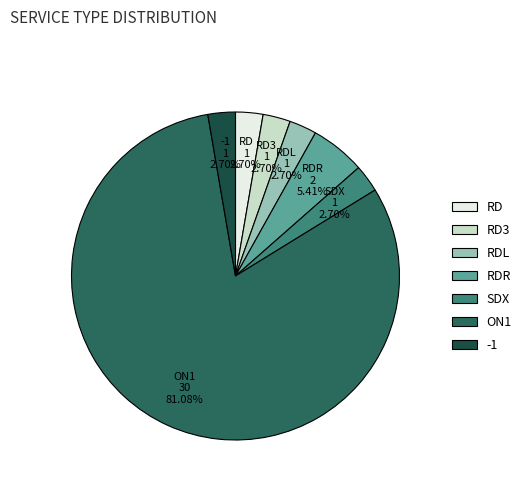

Is there a majority slice in this chart?

Yes